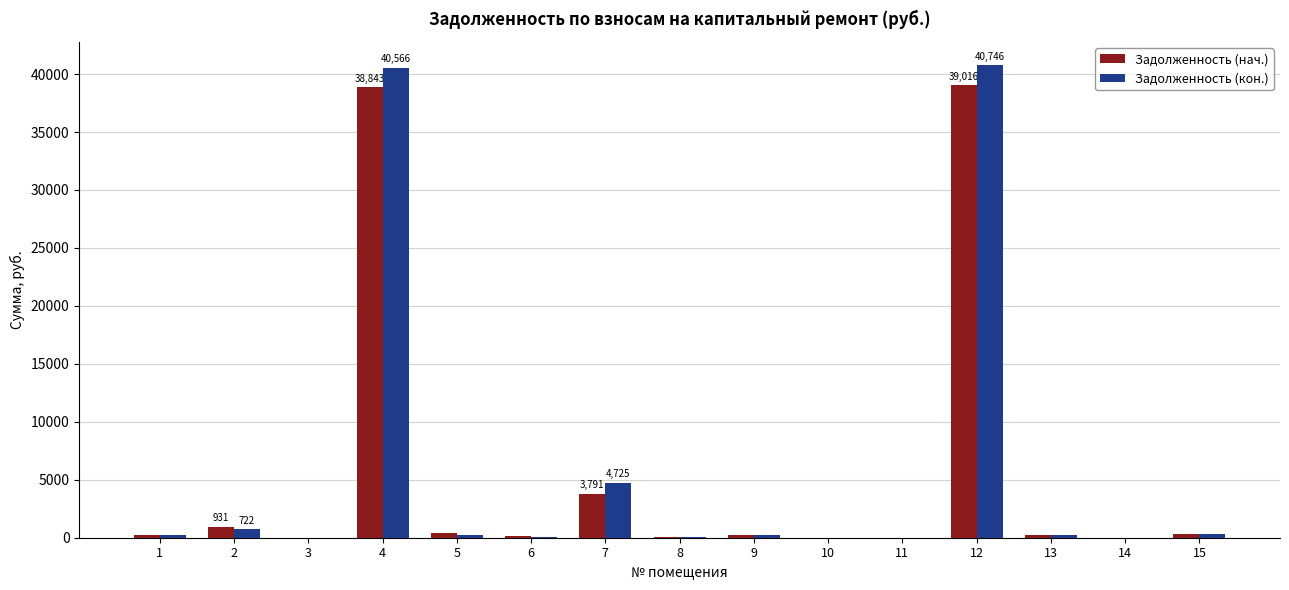

Between 7 and 12, which series saw the biggest shift?

Задолженность (кон.)